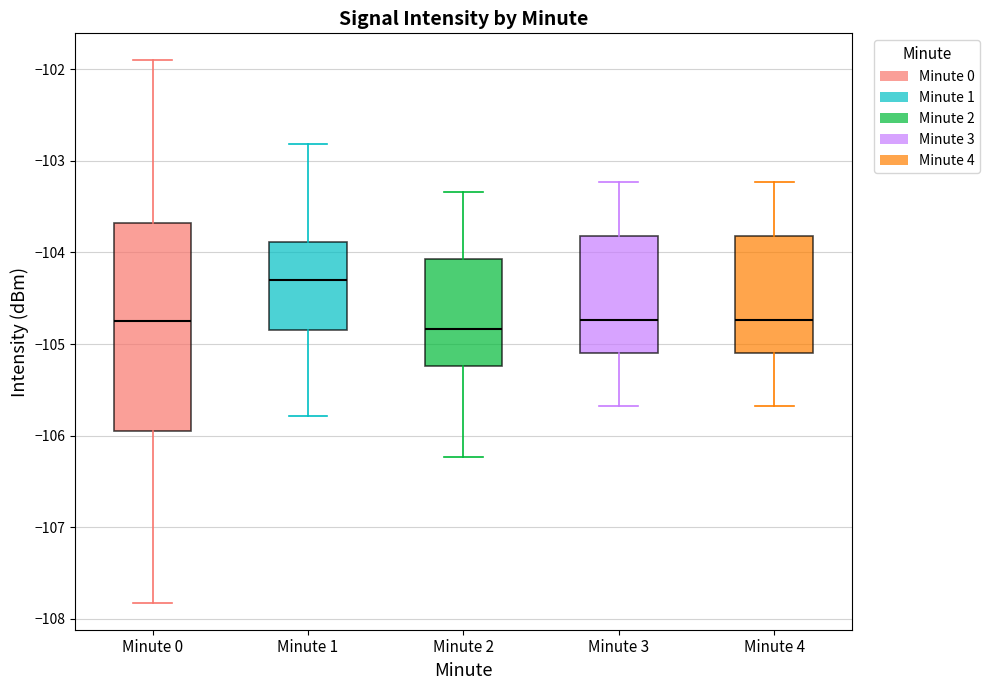

Comparing the boxes themselves (not the whiskers), which one is the tallest?

Minute 0